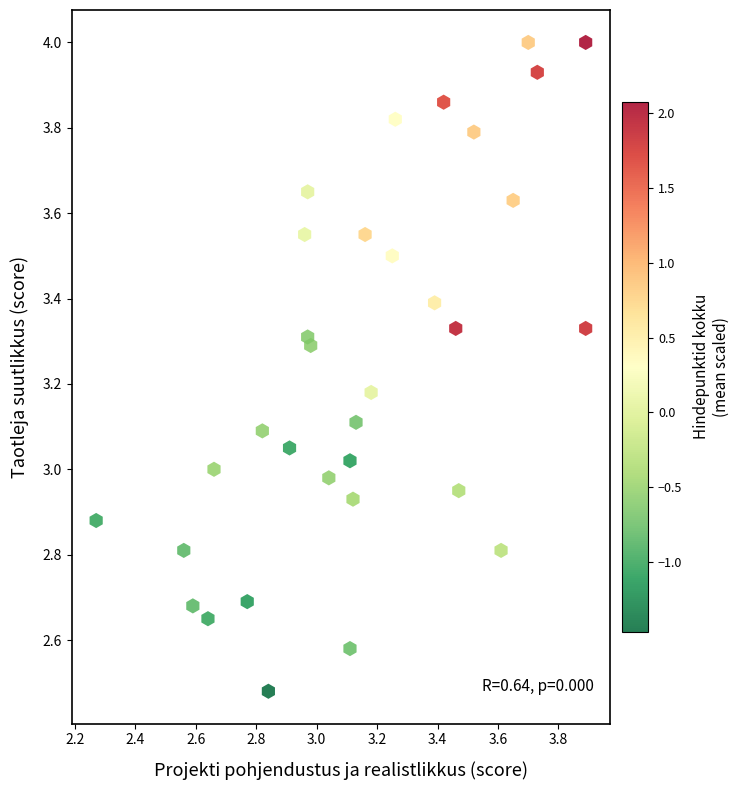

What is the range of X values (max minus min)?

1.6